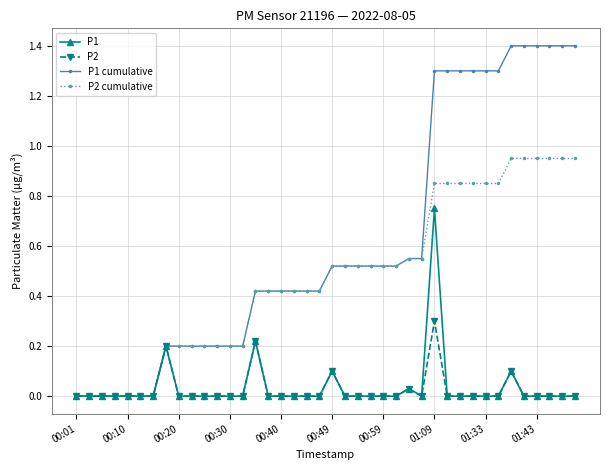

Which series has the largest range (max minus min)?

P1 cumulative